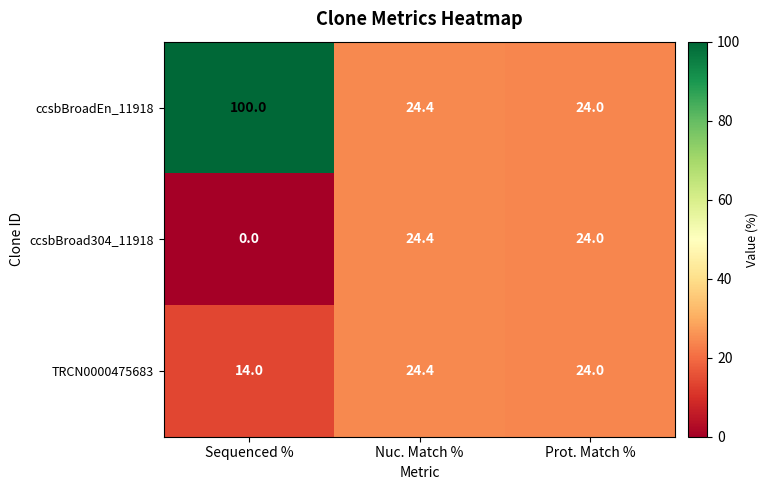

Which series has the largest total across all categories?

ccsbBroadEn_11918